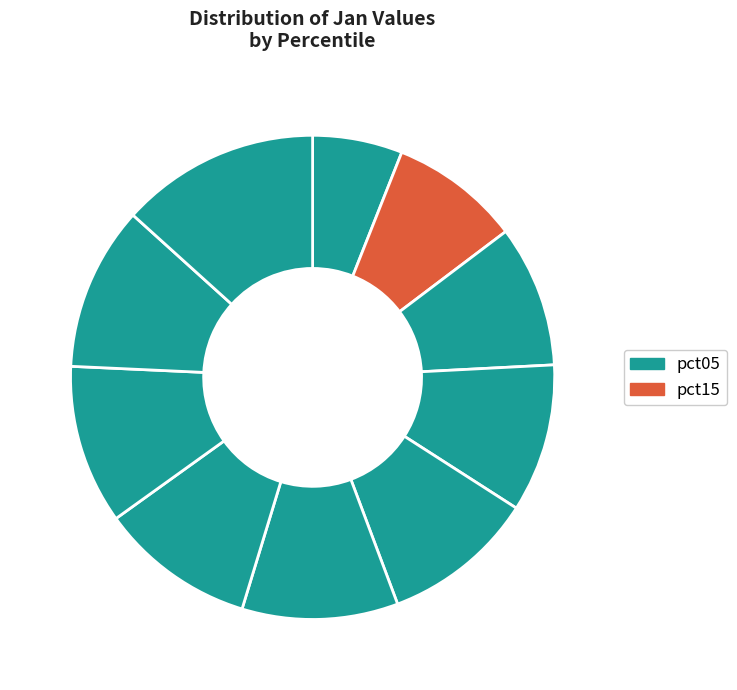

The pct55 slice represents 10% of the pie. True or false?

True